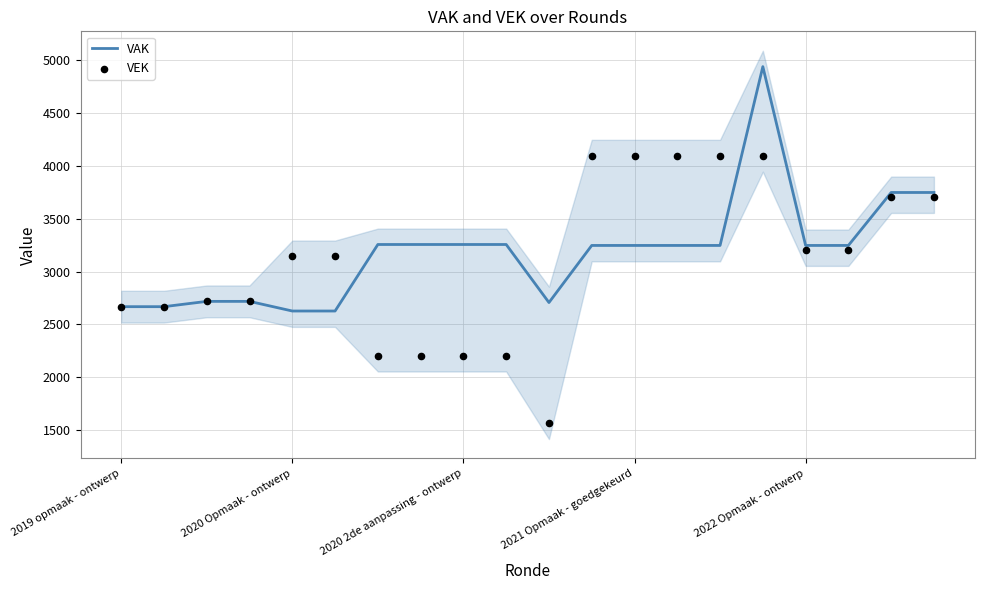

Which series has the largest total across all categories?

VAK